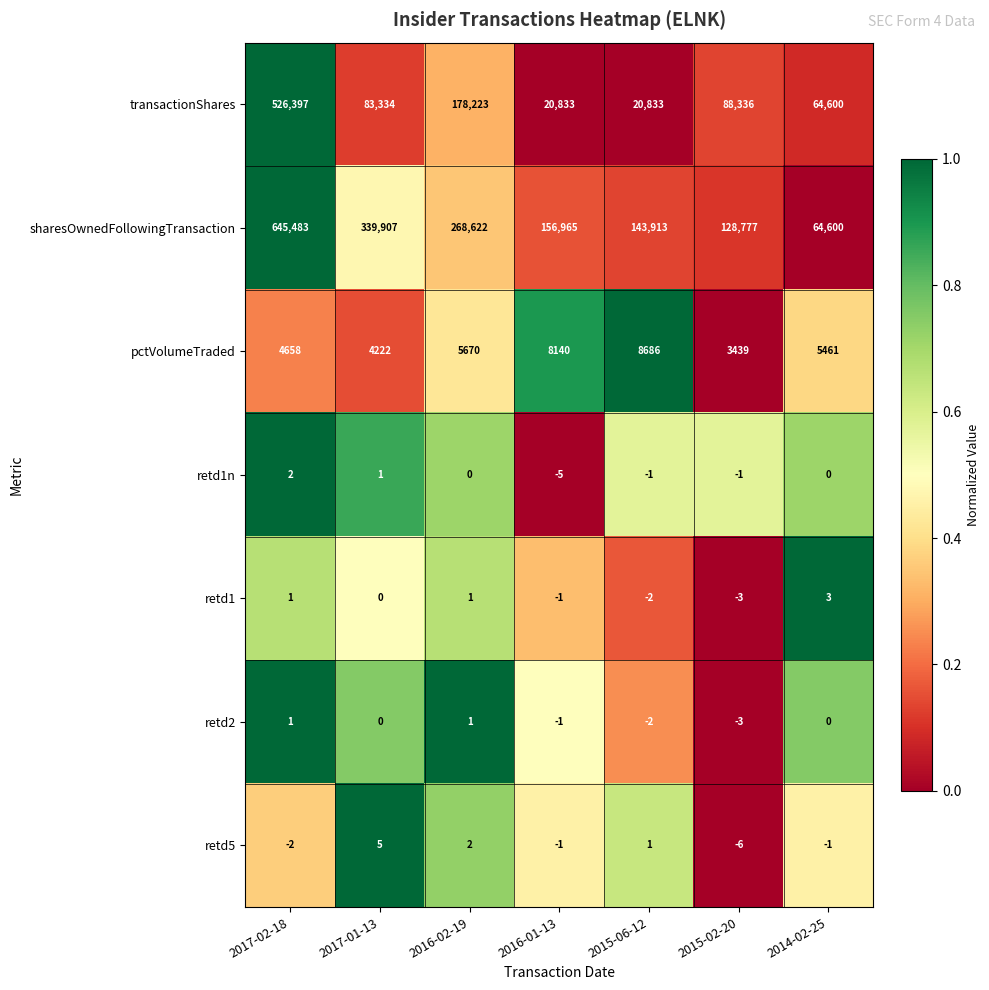

What is the difference between the retd1n values at 2017-02-18 and 2015-06-12?

3